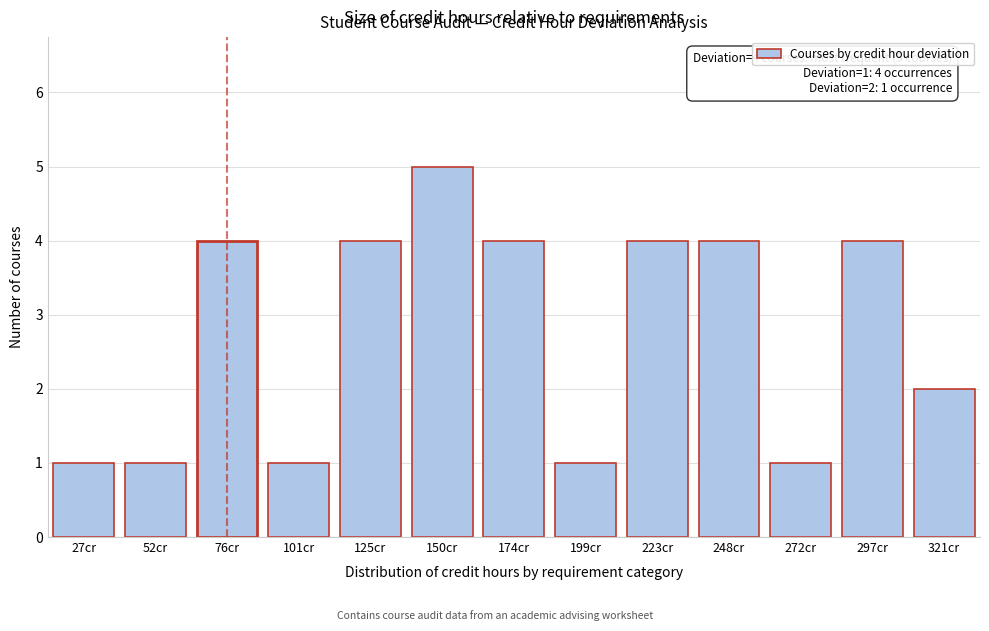

Reading left to right, extract all data points from this chart.

1	1	4	1	4	5	4	1	4	4	1	4	2